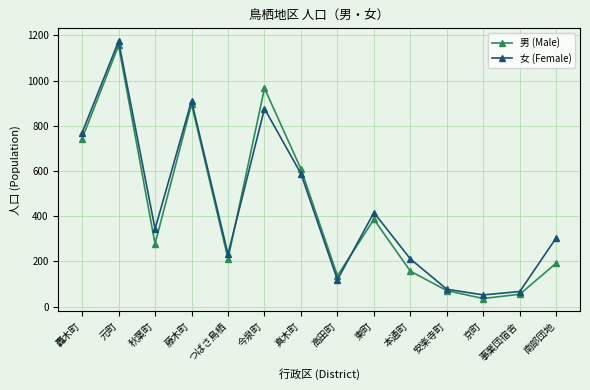

Rank the series by their average value, from highest to lowest.

女 (Female), 男 (Male)